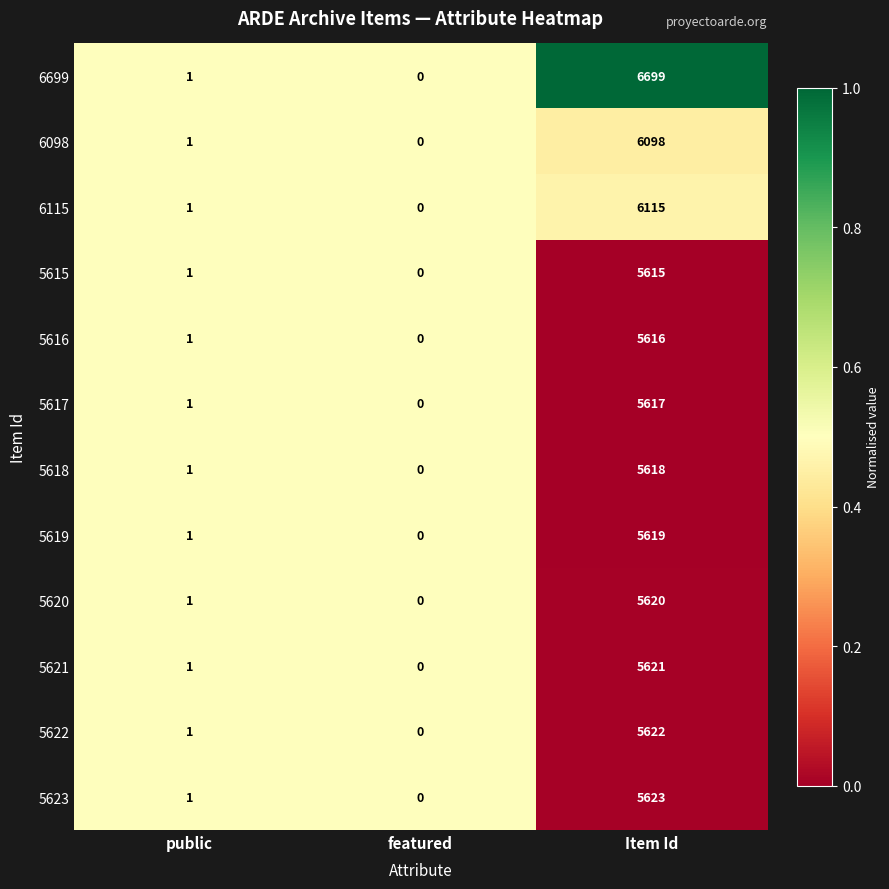

Rank the categories by 5616 value from lowest to highest.

featured, public, Item Id